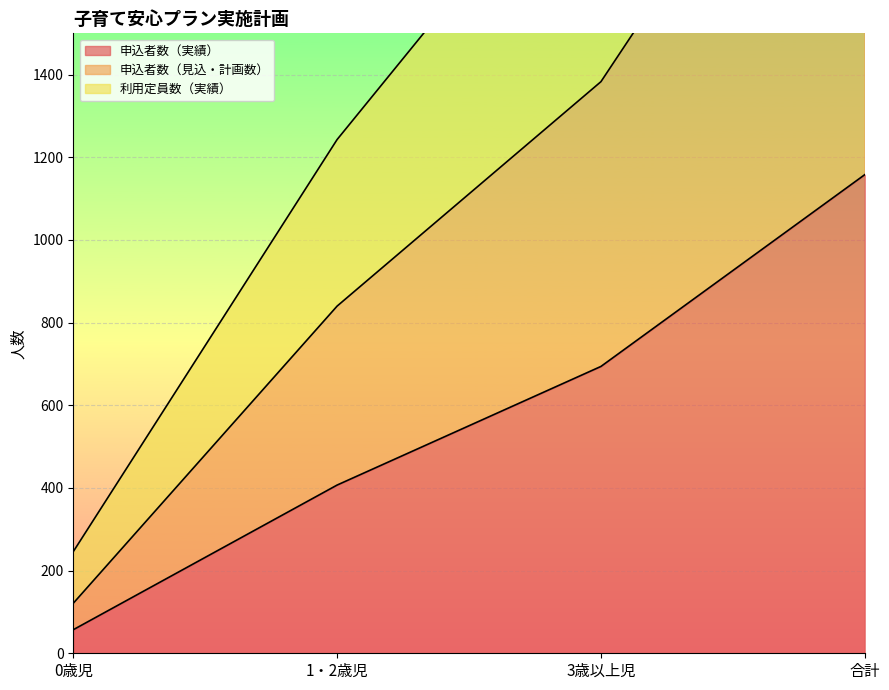

How many values in the 利用定員数（実績） series are below 2027?

2